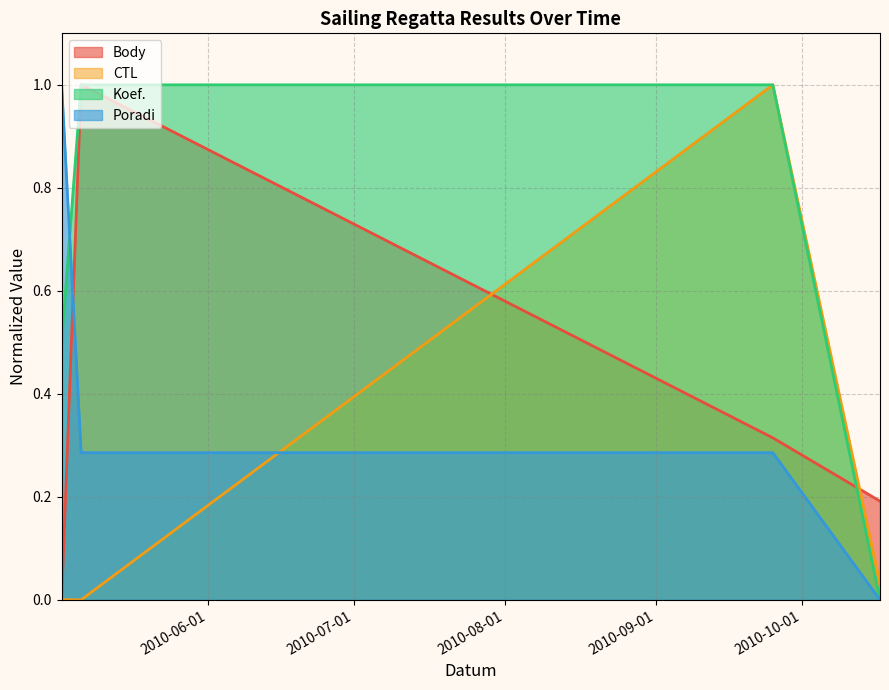

Reading left to right, list all the values displayed in this chart.

CTL: 0.0	0.0	1.0	0.0
Body: 0.0	1.0	0.3	0.2
Koef.: 0.5	1.0	1.0	0.0
Poradi: 1.0	0.3	0.3	0.0